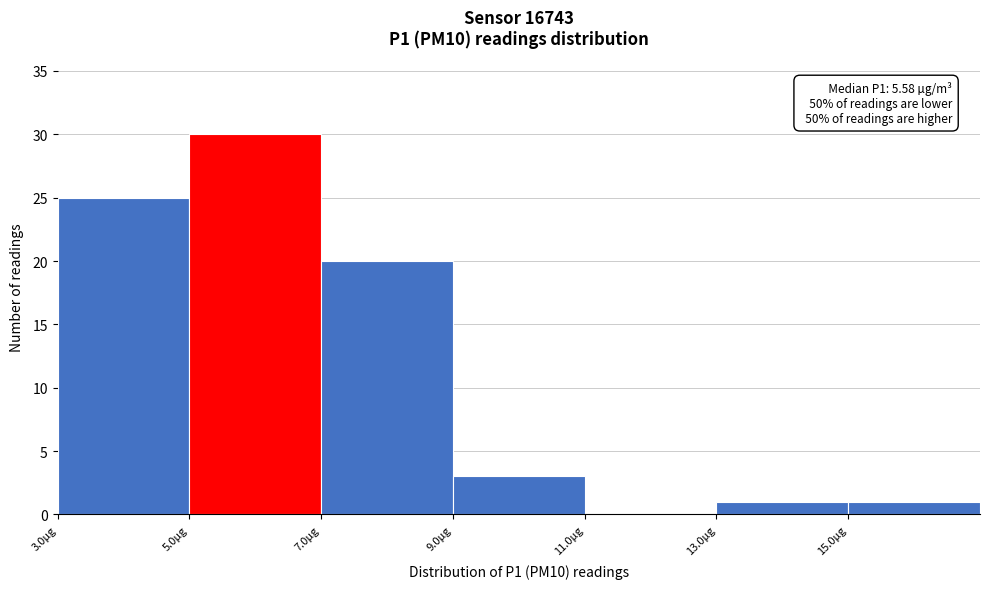

Over which range of the x-axis is the bar tallest?

5 to 7